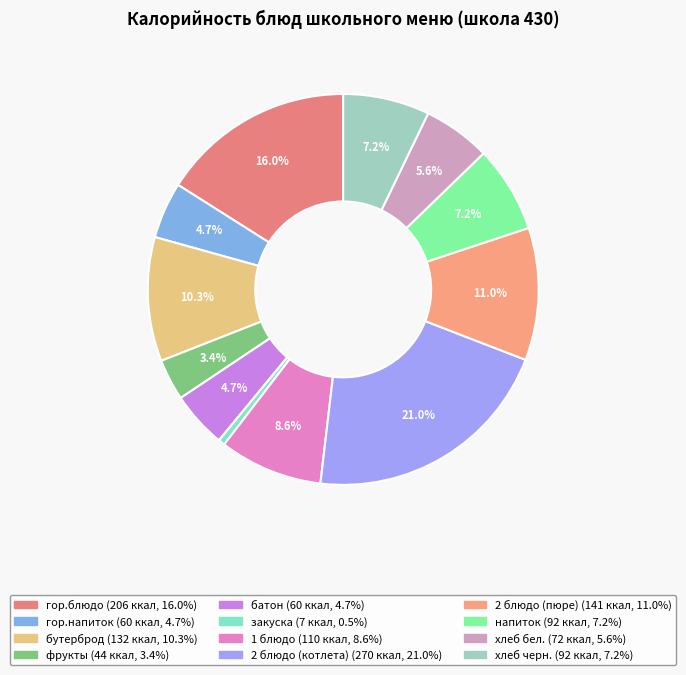

Does напиток account for over 50% of the chart?

No